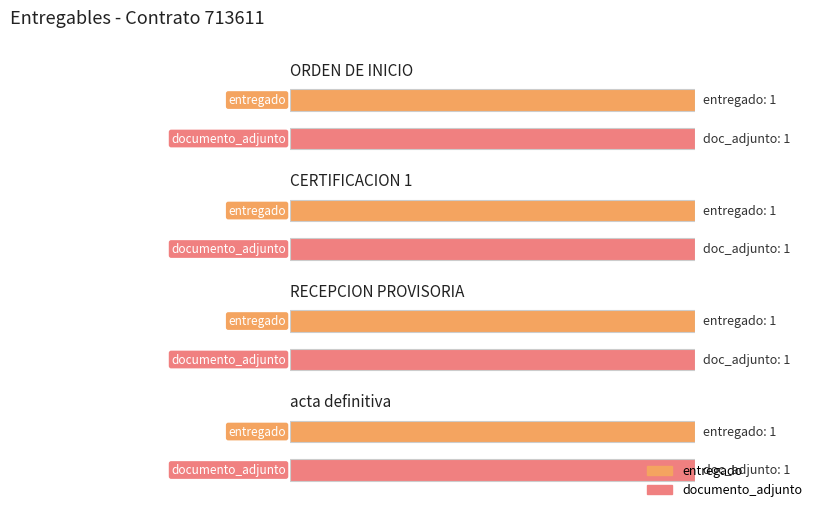

Count the number of categories in the chart.

4